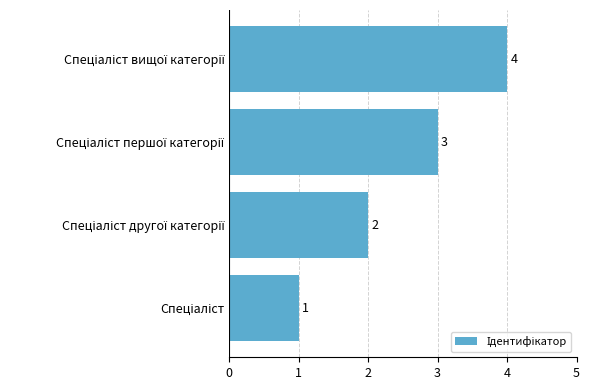

How many values are between 2 and 4?

3